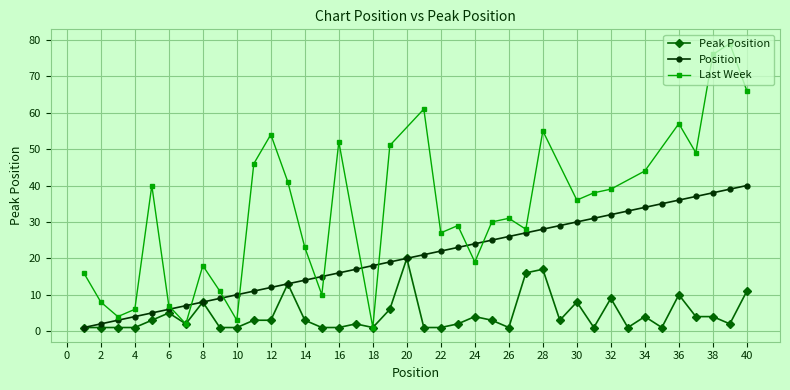

Where is the first local minimum?

7